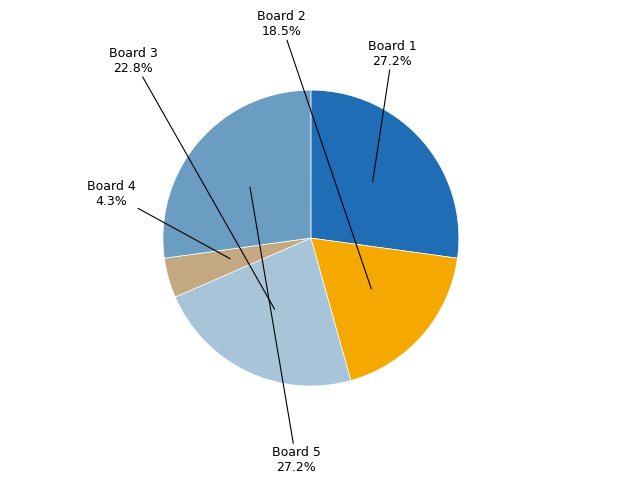

Does any single category account for the majority?

No